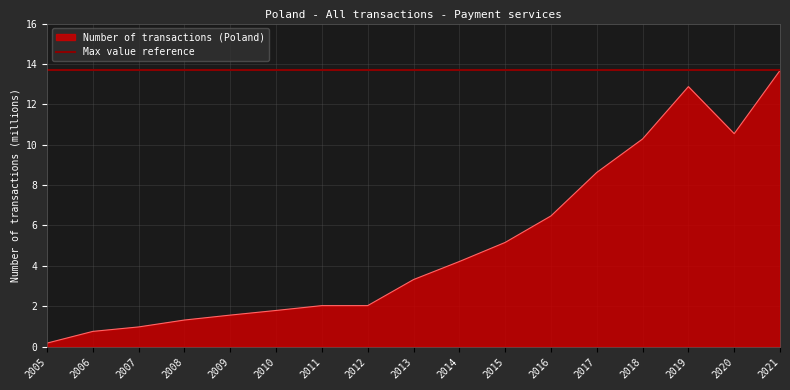

Rank the categories by value from highest to lowest.

2021, 2019, 2020, 2018, 2017, 2016, 2015, 2014, 2013, 2011, 2012, 2010, 2009, 2008, 2007, 2006, 2005